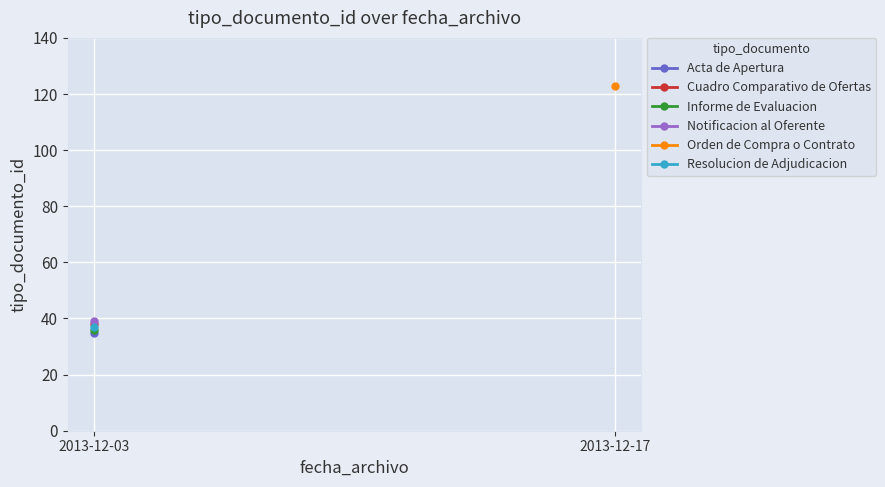

Which series has the widest spread of values?

Acta de Apertura